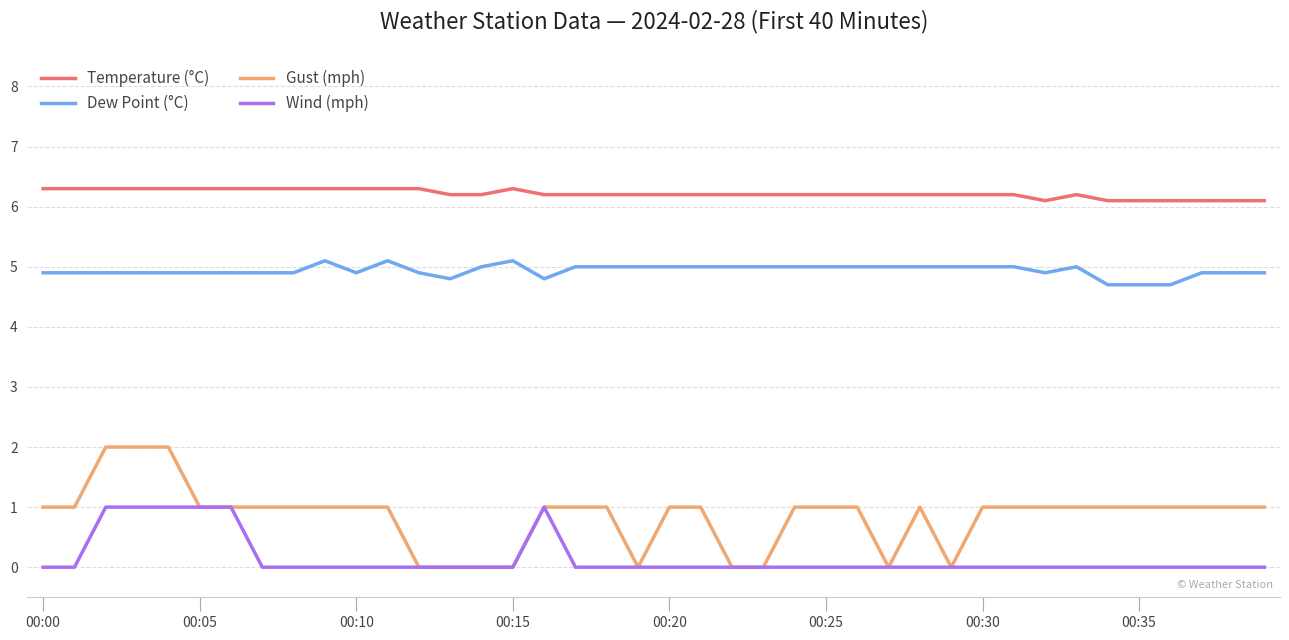

Which series has the largest total across all categories?

Temperature (°C)